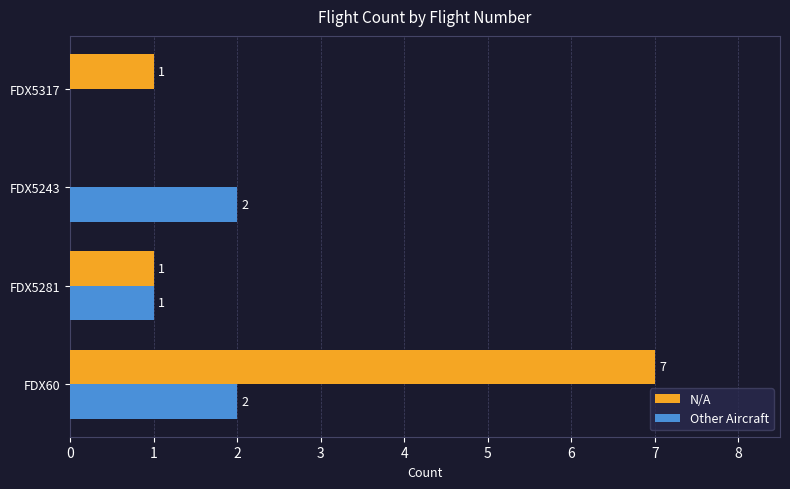

What are all the series names shown in the legend?

N/A, Other Aircraft